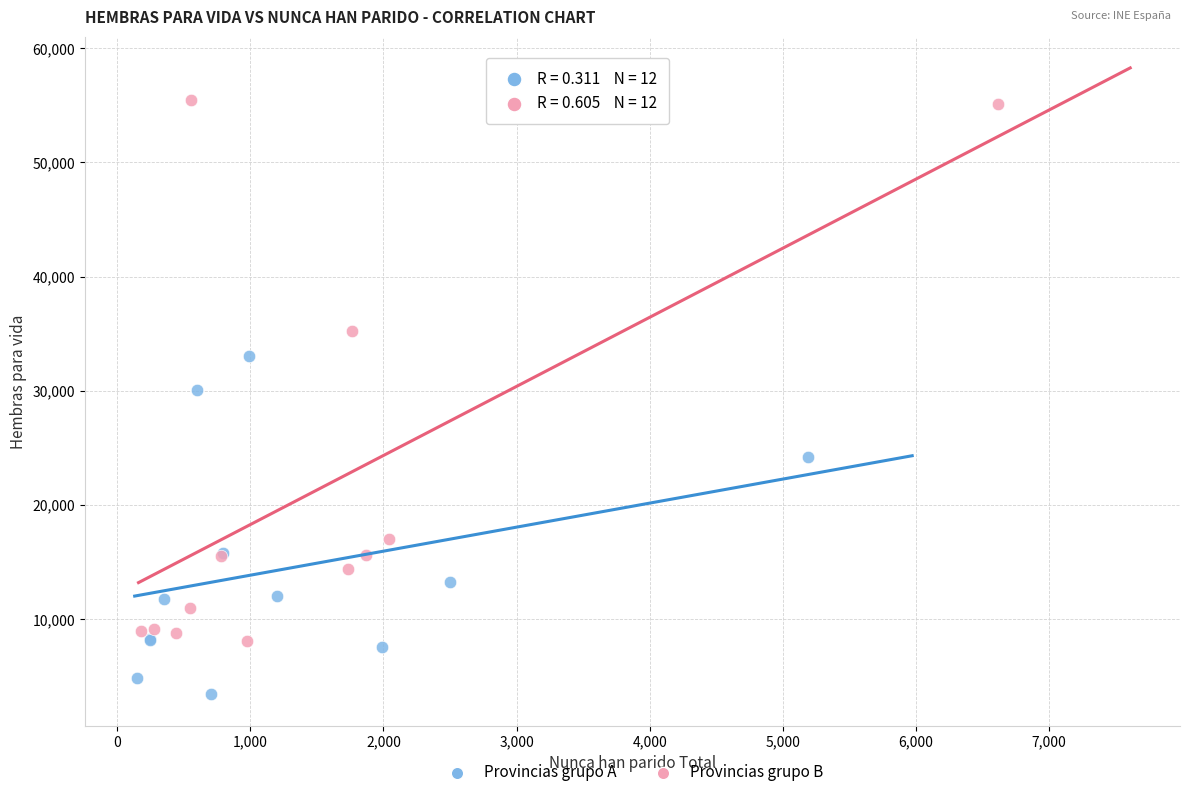

Which series contains the lowest Y value?

Provincias grupo A